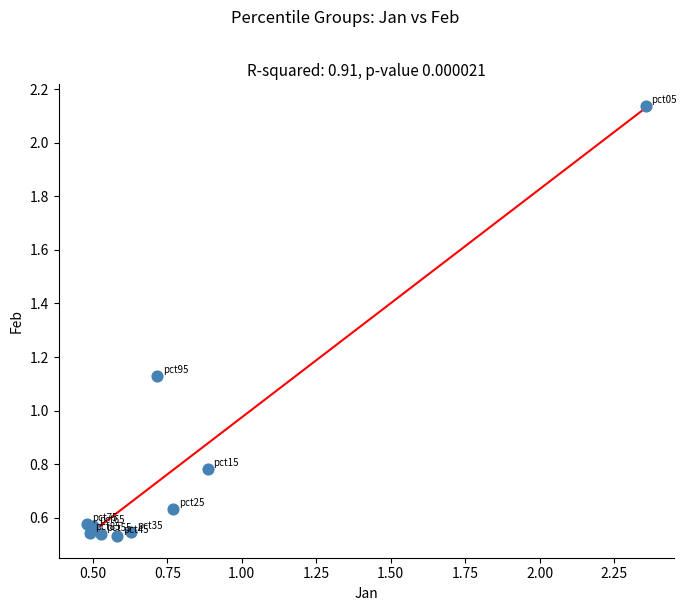

What is the range of Y values (max minus min)?

1.6